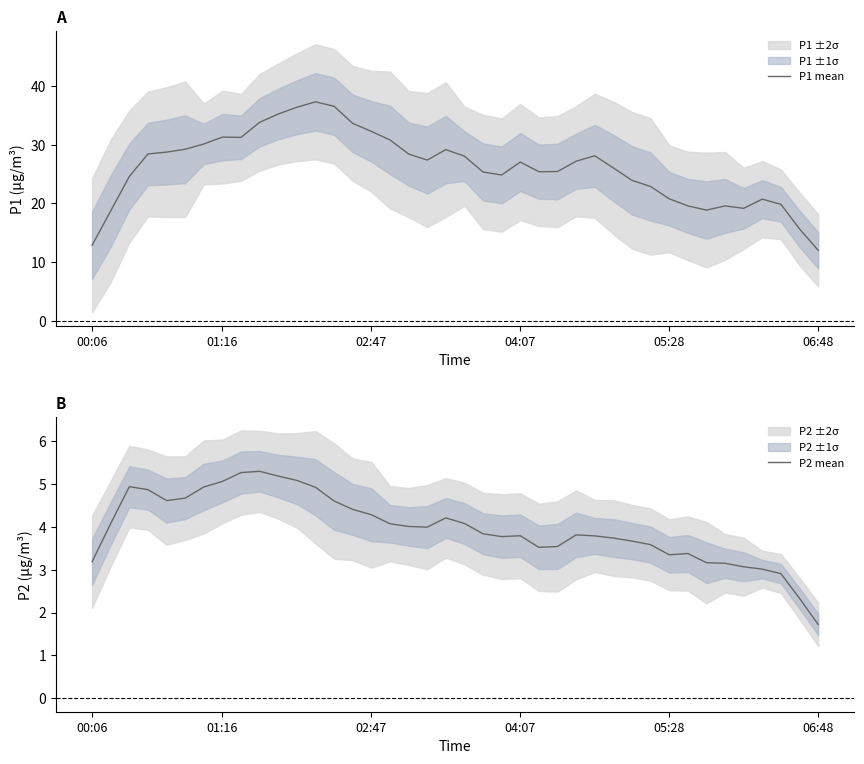

What is the minimum value for P2 mean?

1.7